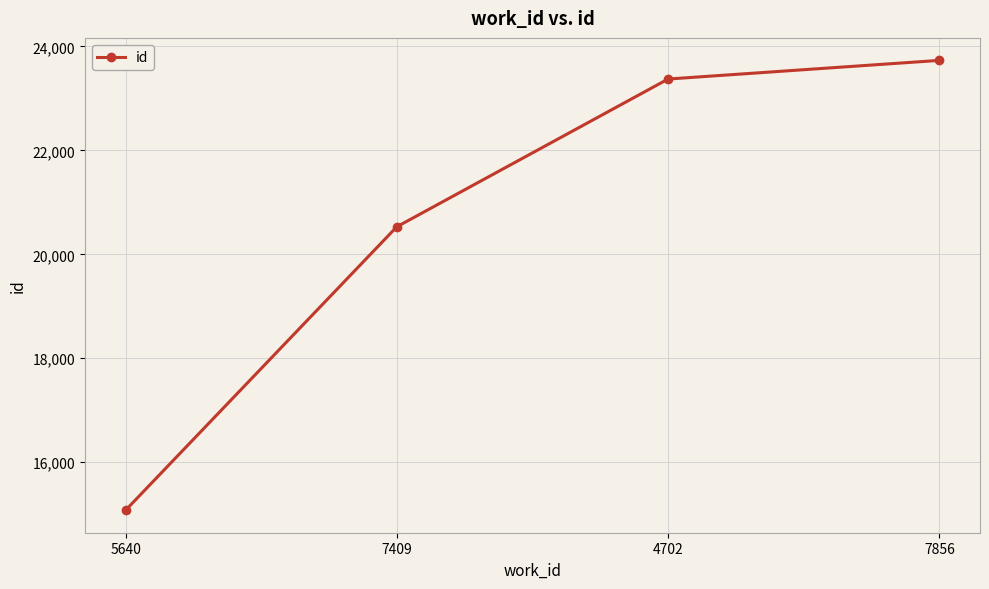

List the labels in order of value, smallest first.

5640, 7409, 4702, 7856